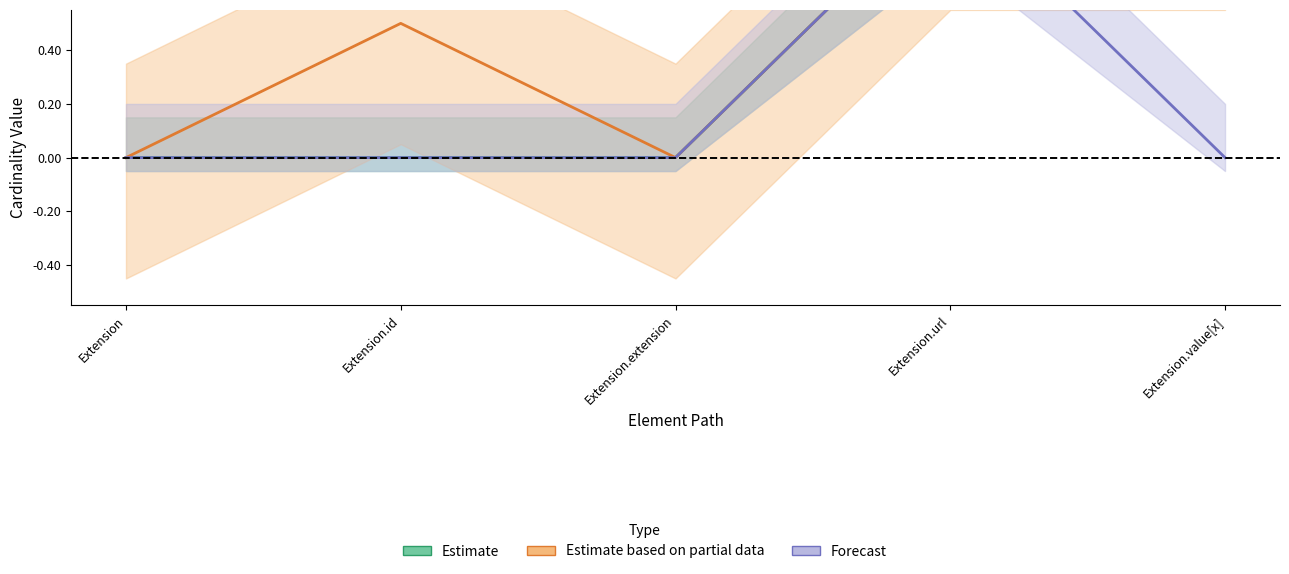

At which category is the sum across all series the highest?

Extension.url